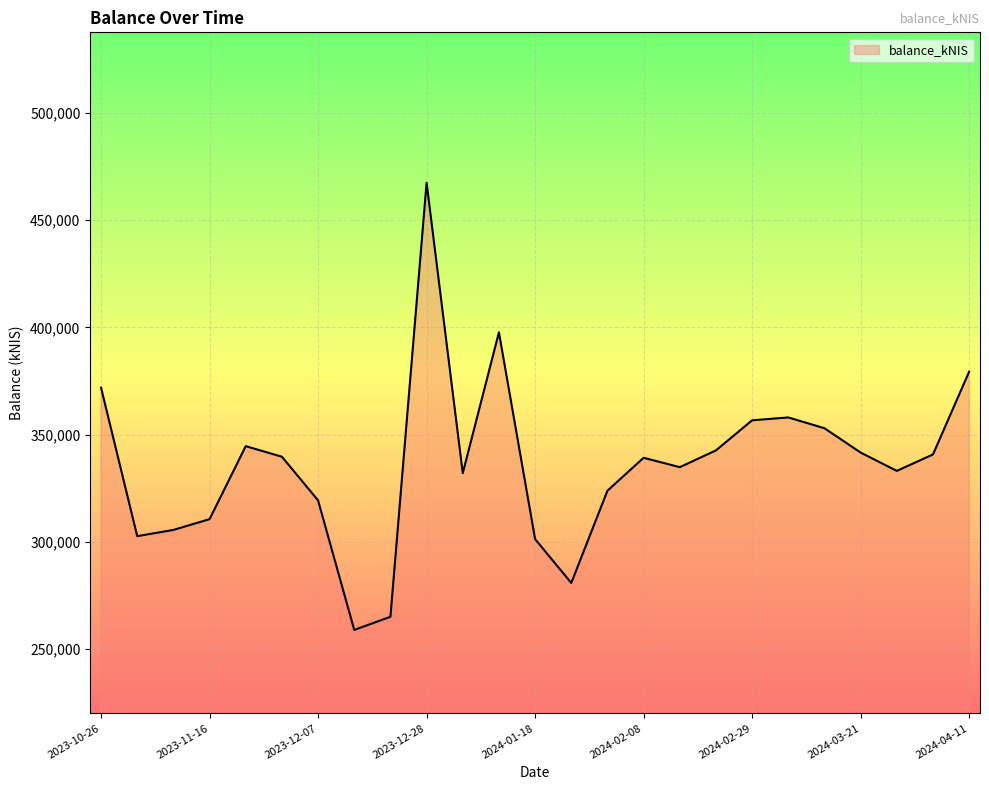

Does the chart display data point markers on the line(s)?

No